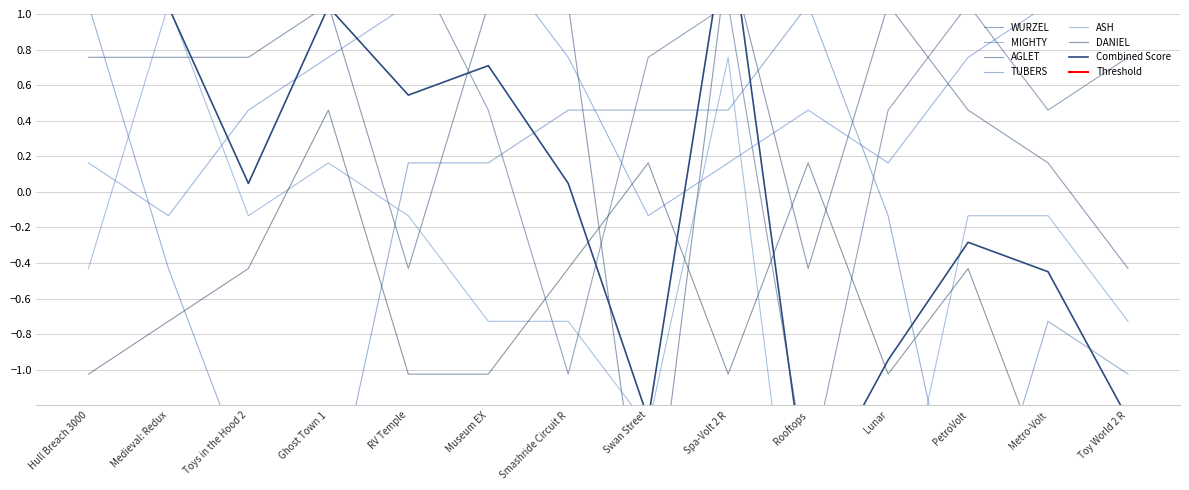

Which series has the largest range (max minus min)?

ASH